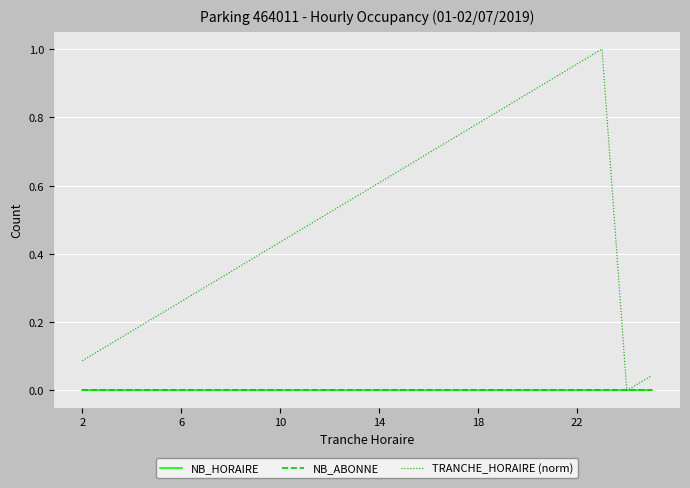

True or false: NB_HORAIRE and NB_ABONNE cross at least once.

False